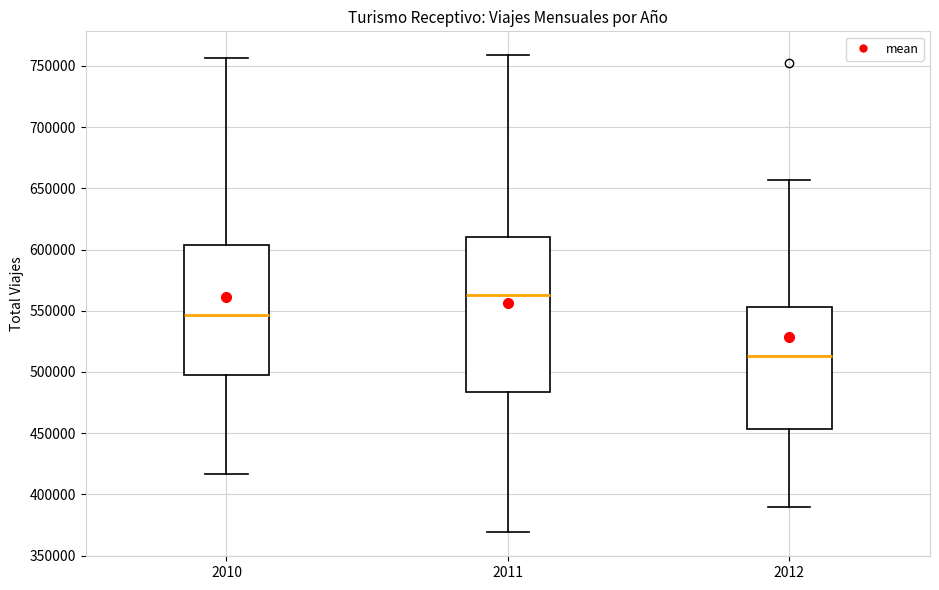

Which box is the tallest, from its lower edge to its upper edge?

2011